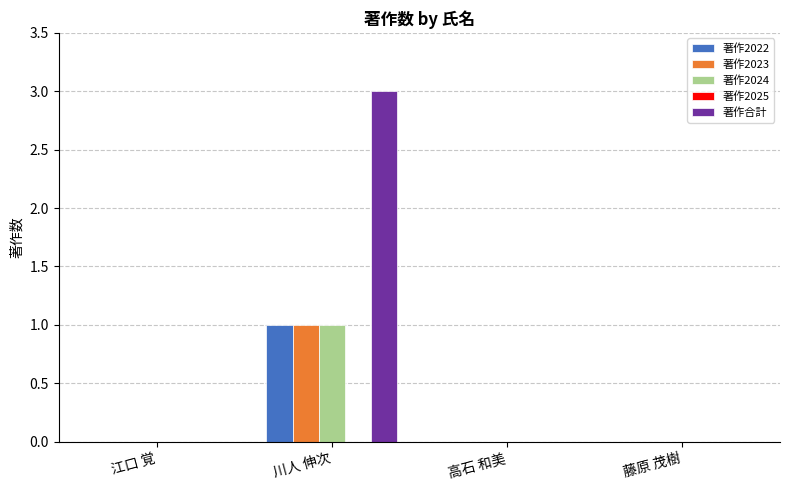

Does the chart contain stacked bars?

No